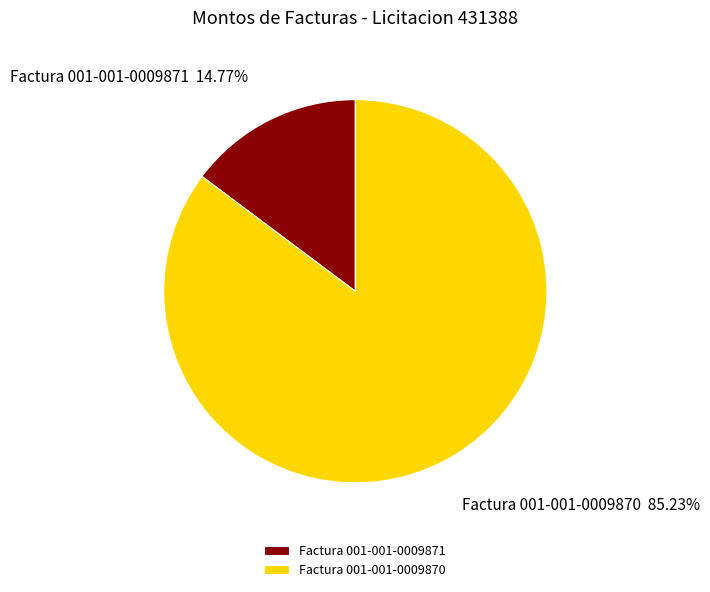

True or false: Factura 001-001-0009870 accounts for 85% of the total.

True